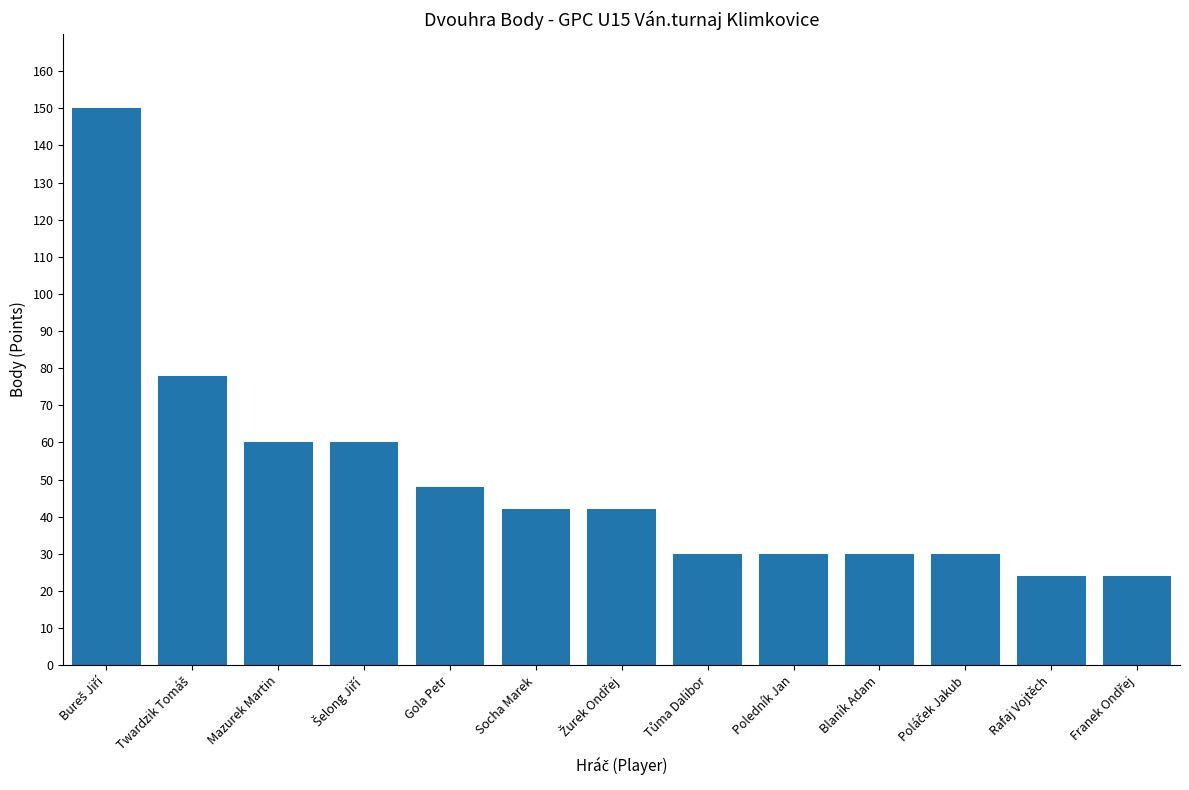

What is the maximum value shown in the chart?

150